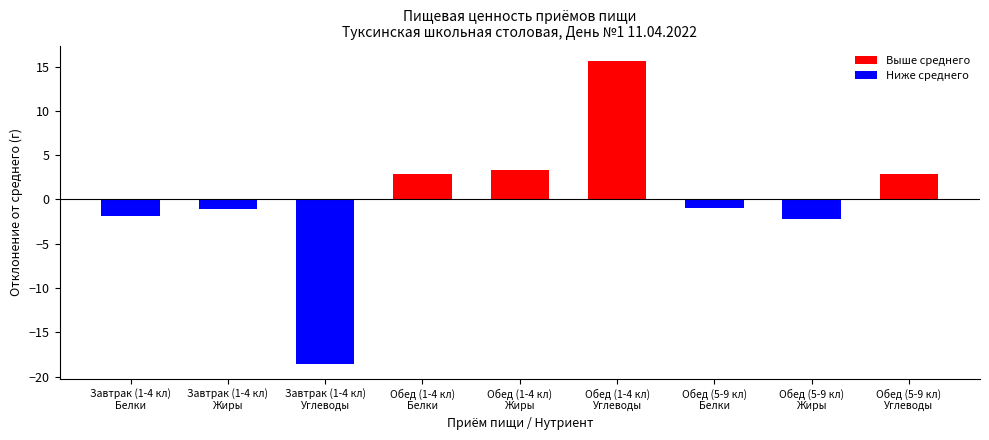

What are all the series names shown in the legend?

Выше среднего, Ниже среднего